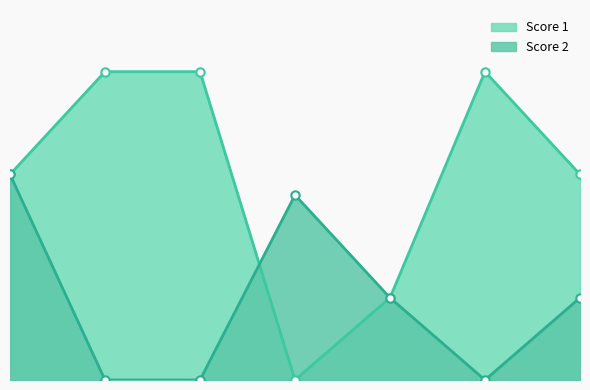

What is the value of the Score 1 point at the 6th from the left?

15